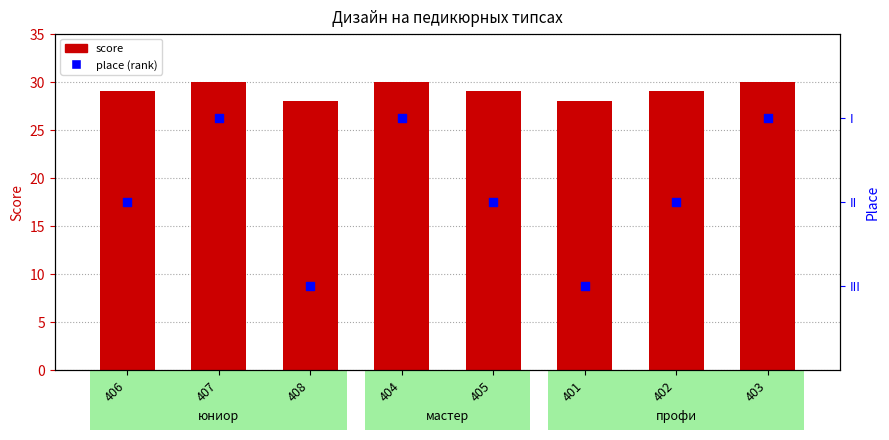

Is the value of place (rank) at 407 greater than the value of score at 407?

No